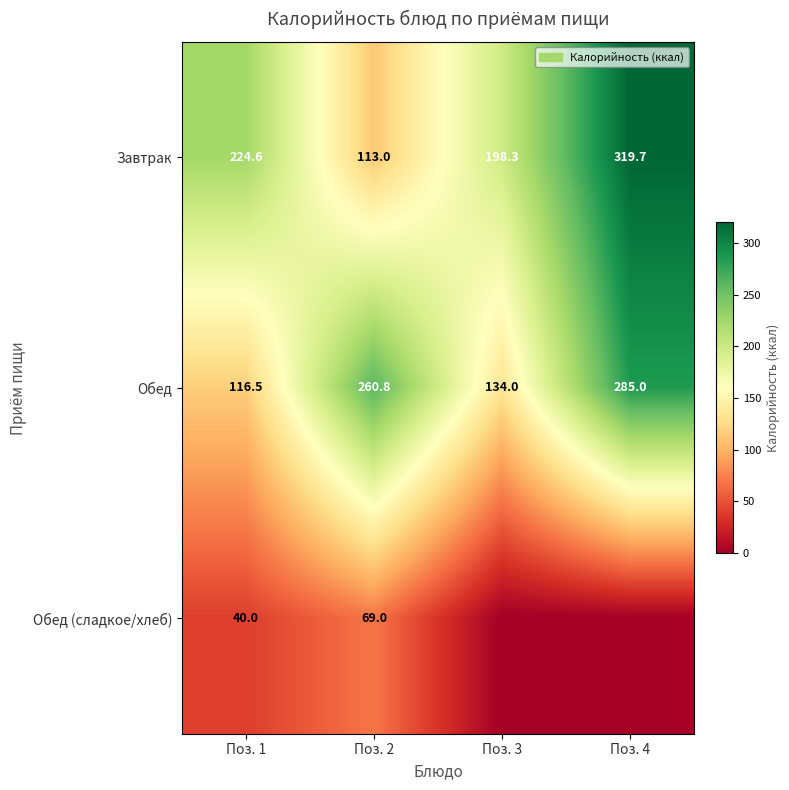

List the labels in order of Обед value, smallest first.

Поз. 1, Поз. 3, Поз. 2, Поз. 4